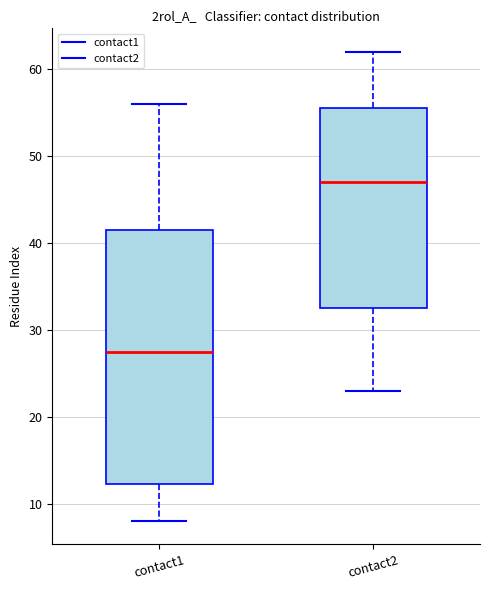

Which box's median line is the lowest?

contact1